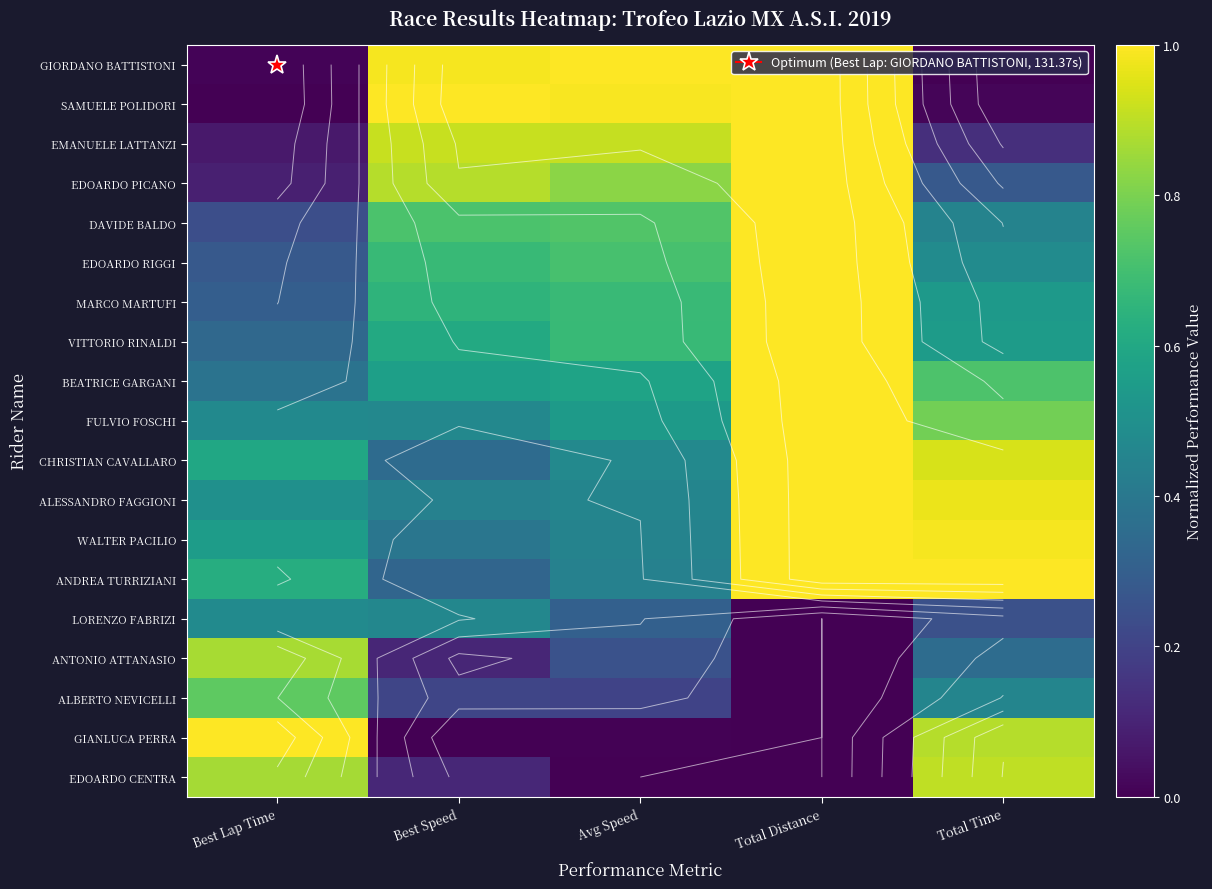

Between Total Time and Total Distance, which is larger?

Total Distance